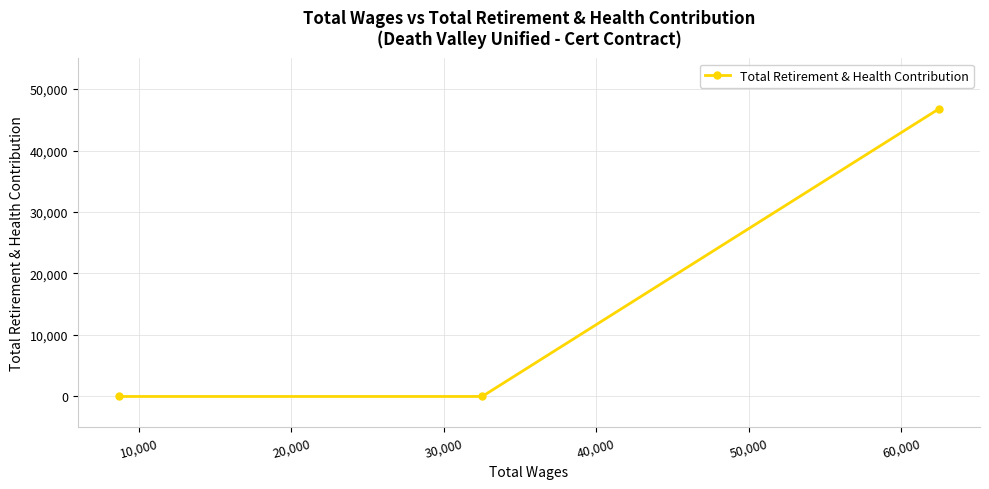

How many data points are above 0?

1